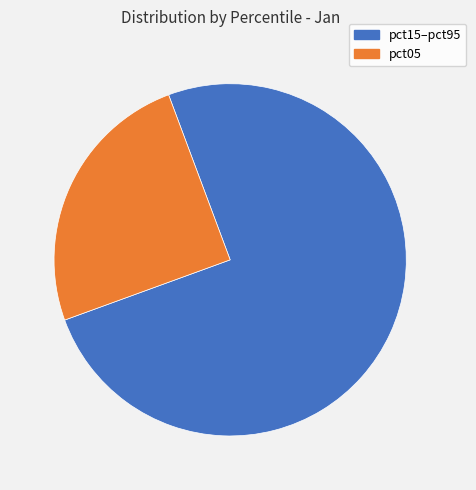

How many segments does this pie chart have?

2